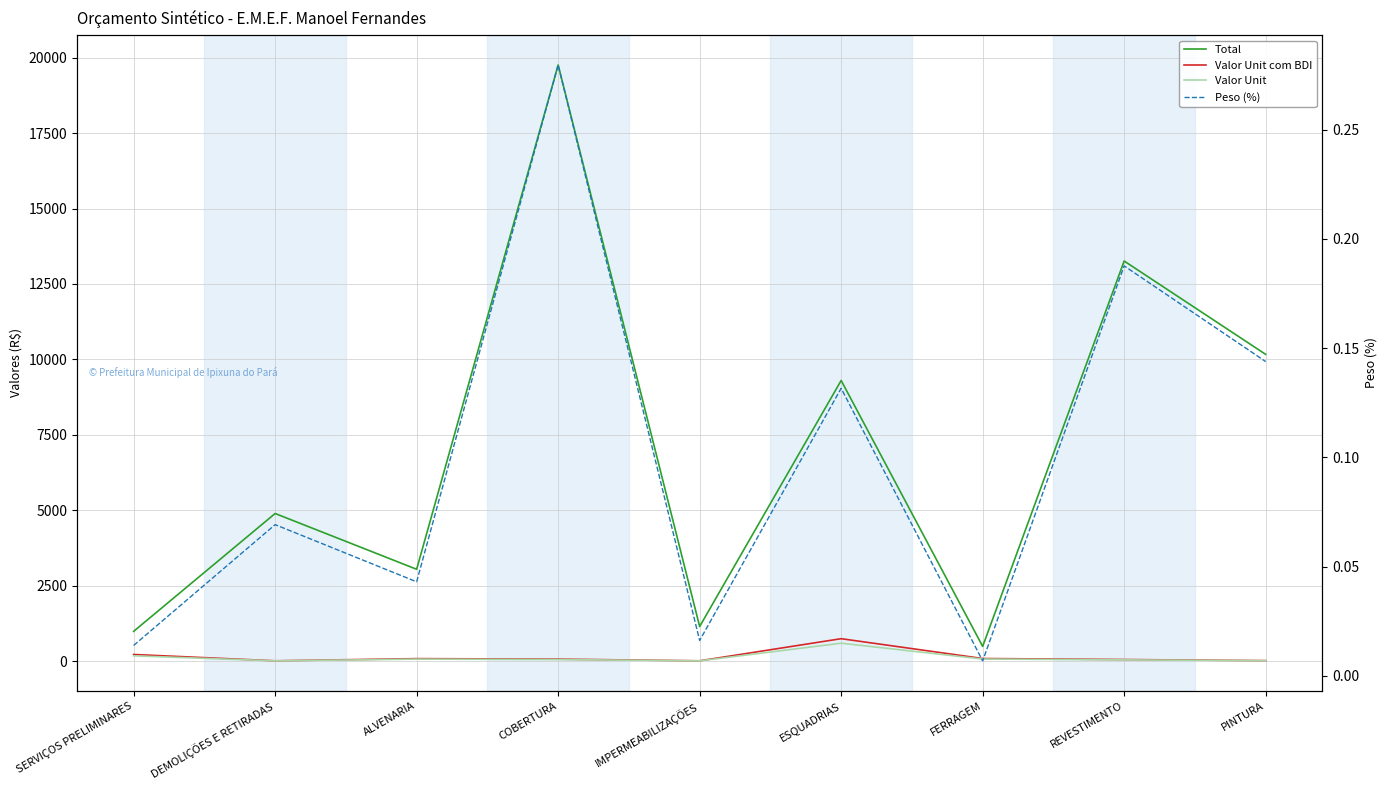

At which category does Valor Unit reach its first local valley?

DEMOLIÇÕES E RETIRADAS